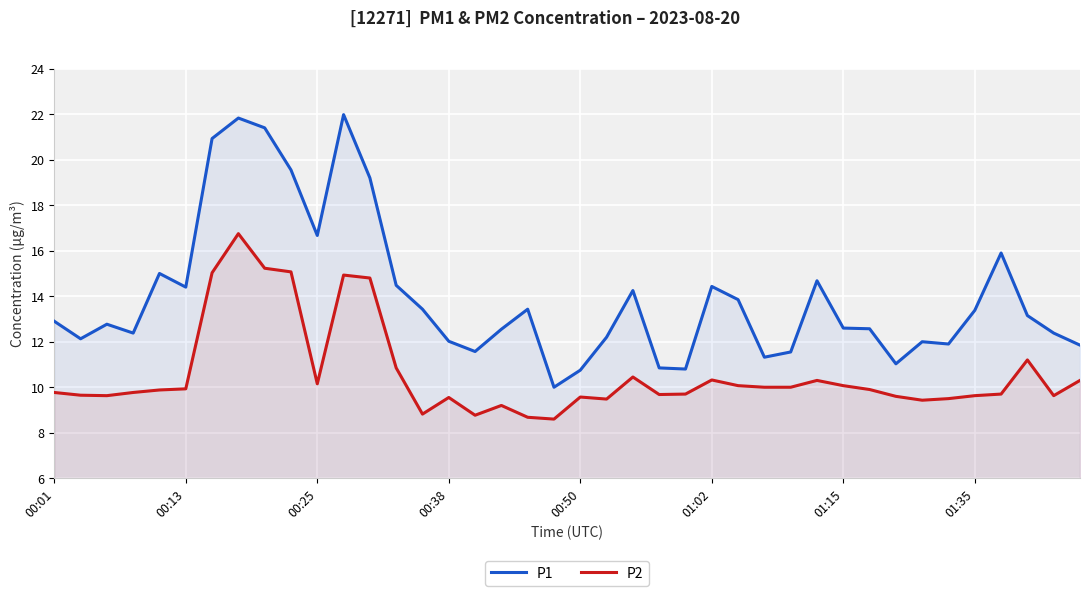

The P1 series shows 16.7 at 00:25. True or false?

True